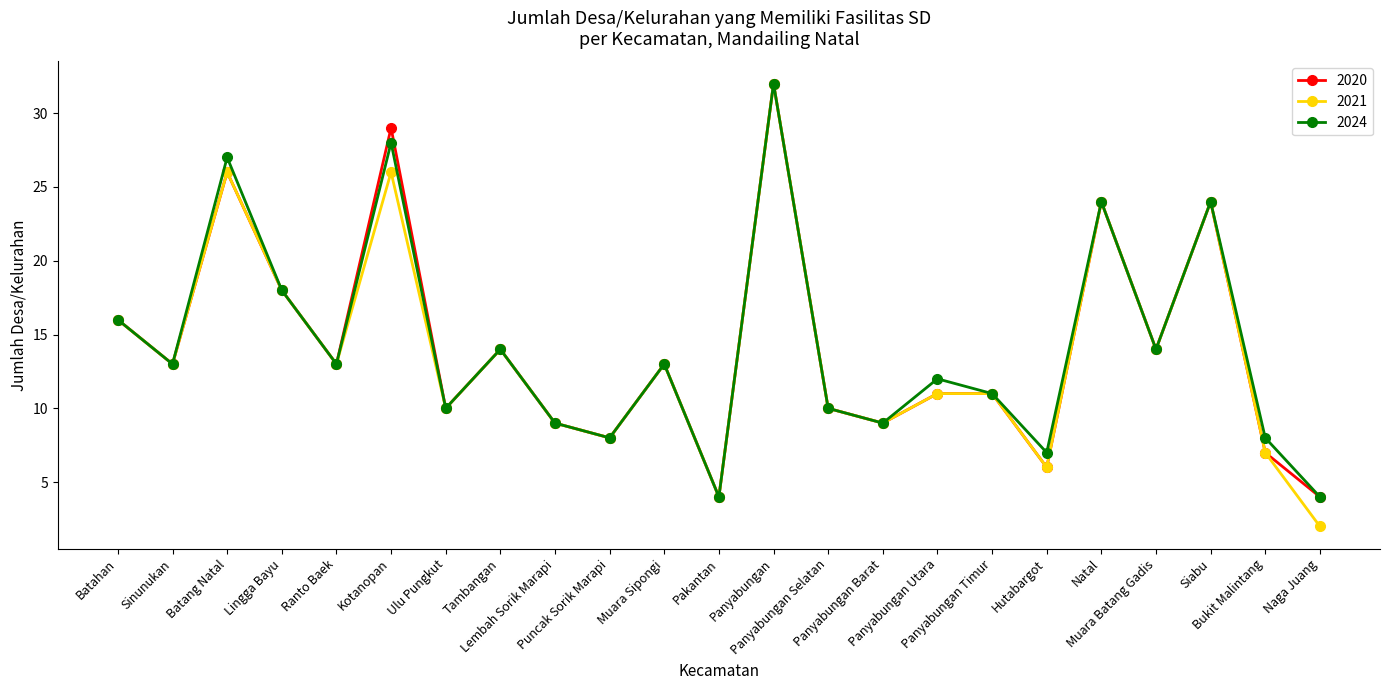

What is the difference between the second highest and second lowest values in the 2024 series?

24